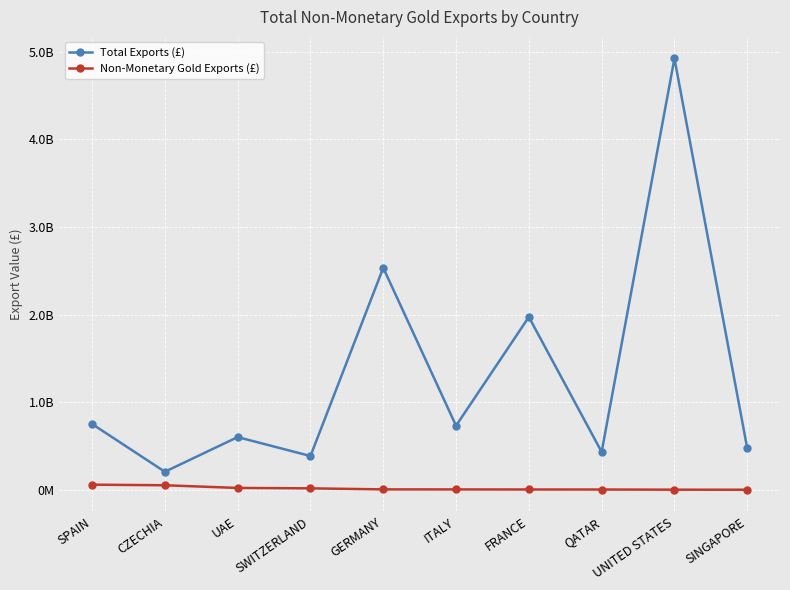

Reading left to right, transcribe all the data shown in this chart.

Total Exports (£): SPAIN=751644821	CZECHIA=206452139	UAE=602151513	SWITZERLAND=385954413	GERMANY=2534943208	ITALY=732150108	FRANCE=1973423087	QATAR=432653276	UNITED STATES=4925306525	SINGAPORE=474178200
Non-Monetary Gold Exports (£): SPAIN=58927595	CZECHIA=52197255	UAE=21656798	SWITZERLAND=16940446	GERMANY=5066135	ITALY=4671427	FRANCE=3908132	QATAR=3436295	UNITED STATES=1807762	SINGAPORE=1203032